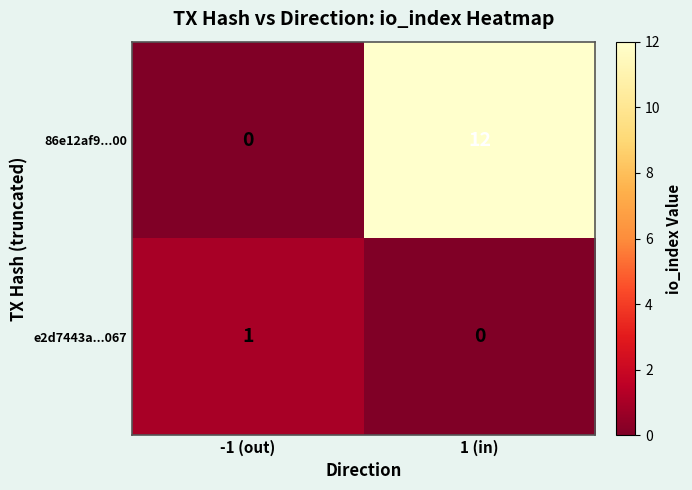

The value of e2d7443a...067 at 1 (in) is 0. True or false?

True